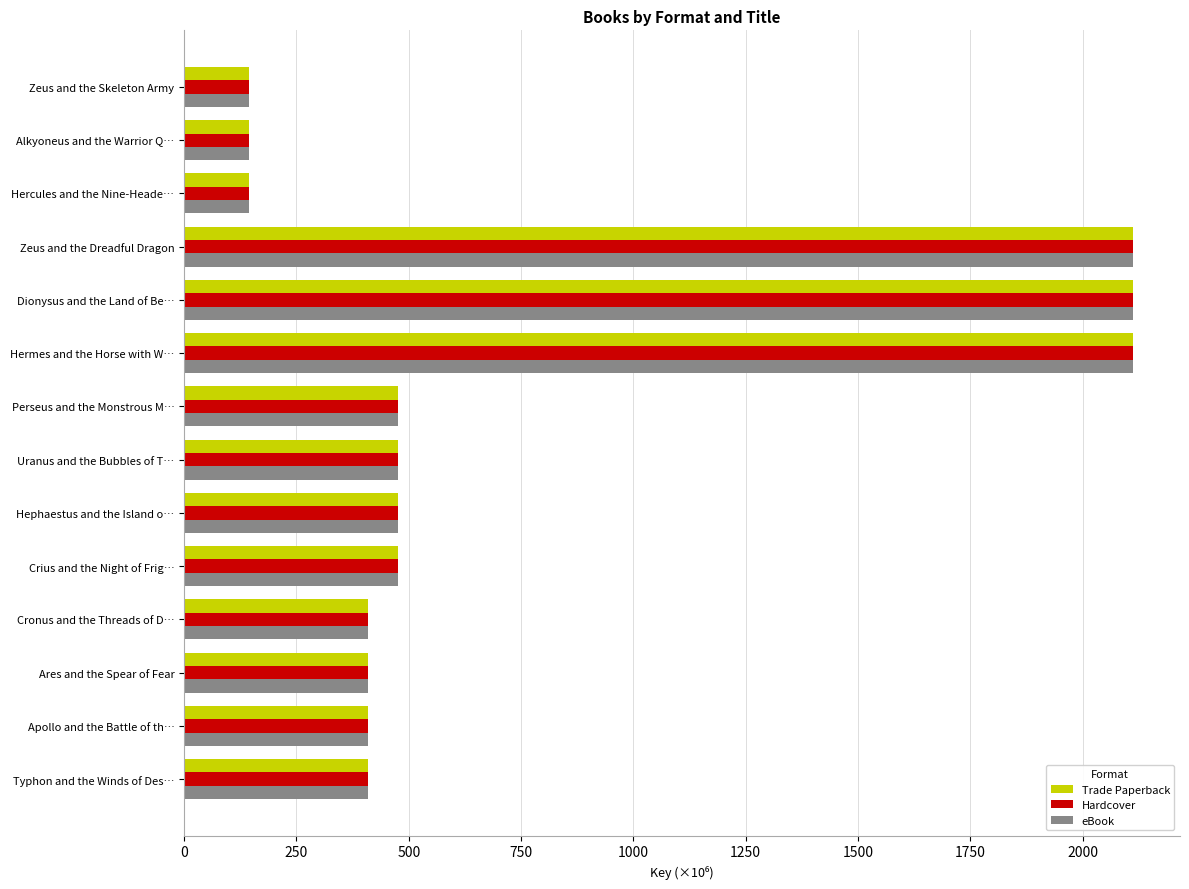

Is the value of Hardcover at Typhon and the Winds of Des… greater than the value of eBook at Hephaestus and the Island o…?

No